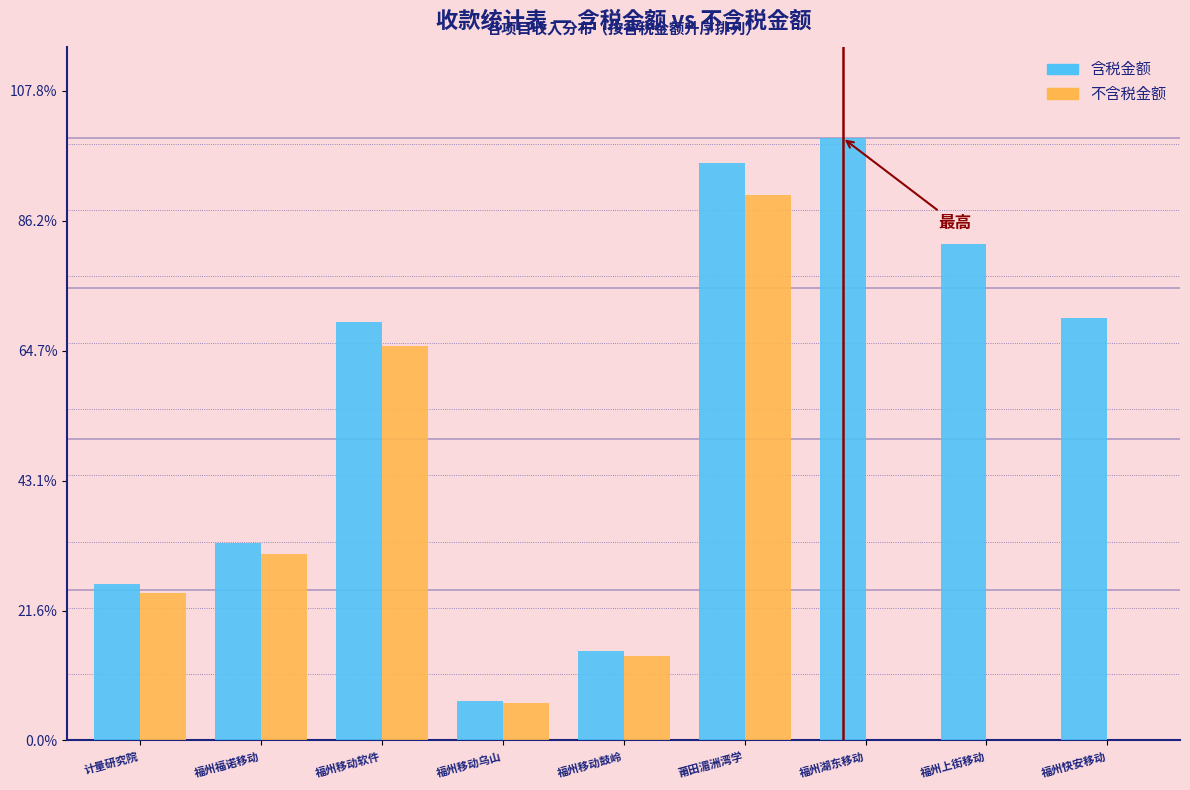

What are all the series names shown in the legend?

含税金额, 不含税金额